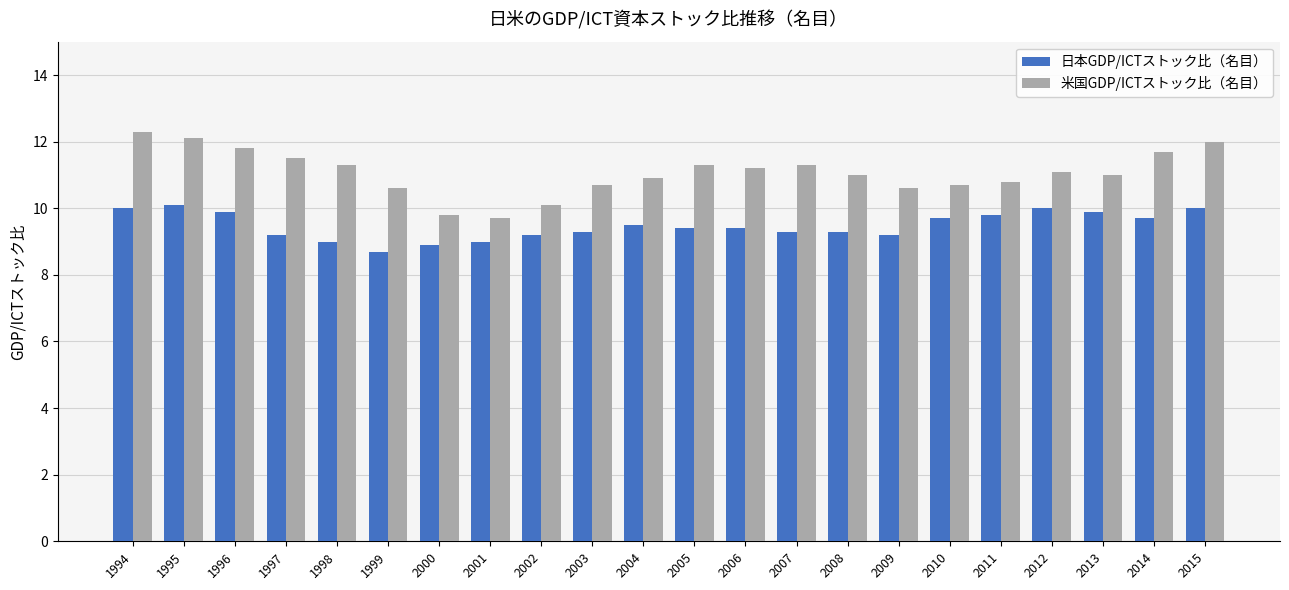

What is the average value of the 米国GDP/ICTストック比（名目） series?

11.1